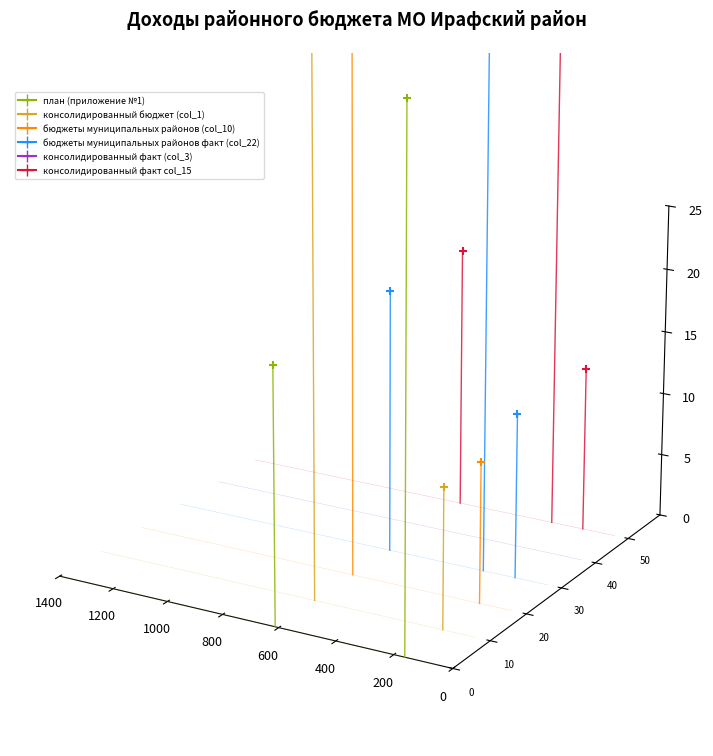

Which series contains the lowest Y value?

бюджеты муниципальных районов факт (col_22)